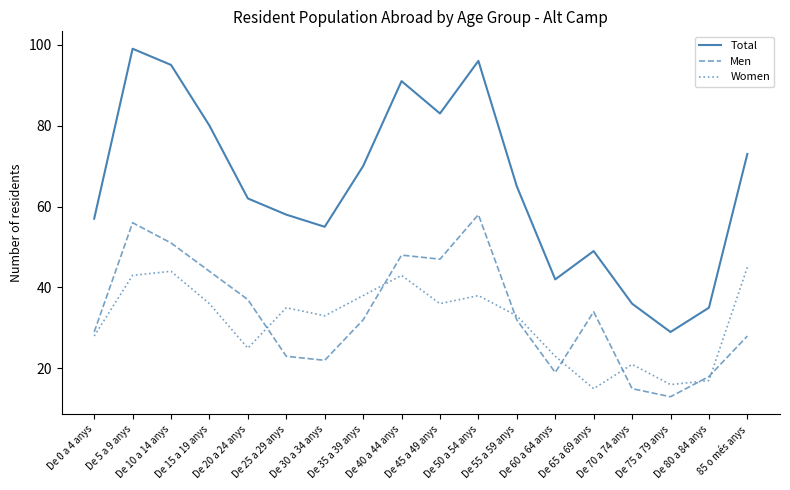

Is the value of Men at De 5 a 9 anys greater than the value of Women at 85 o més anys?

Yes